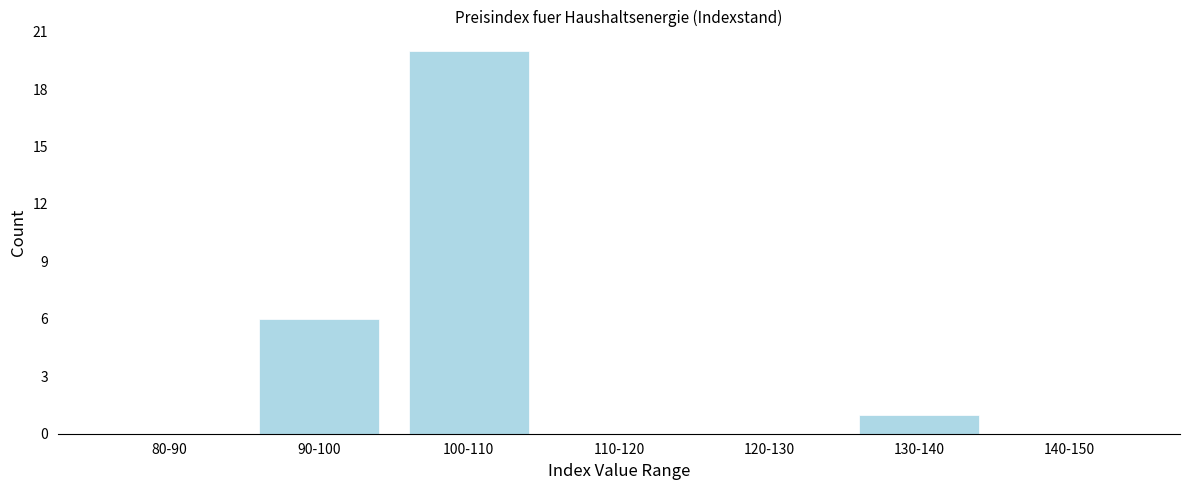

Reading left to right, what are all the values shown in this chart?

80-90=0	90-100=6	100-110=20	110-120=0	120-130=0	130-140=1	140-150=0